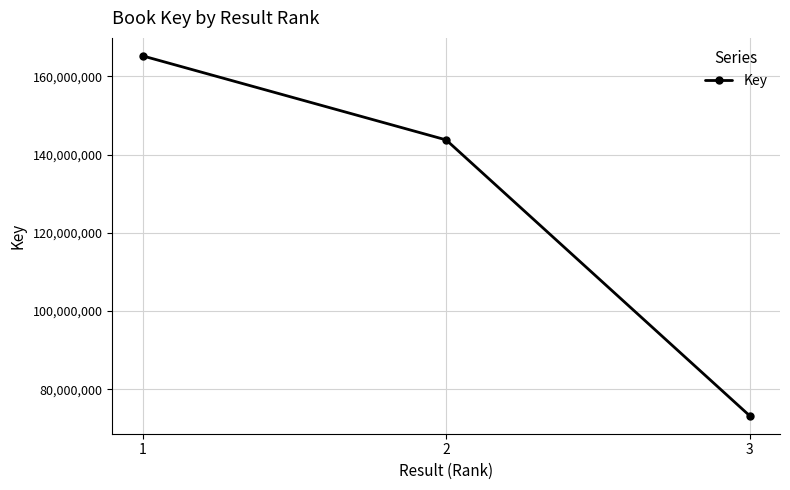

What is the difference between the maximum and minimum values?

91985226